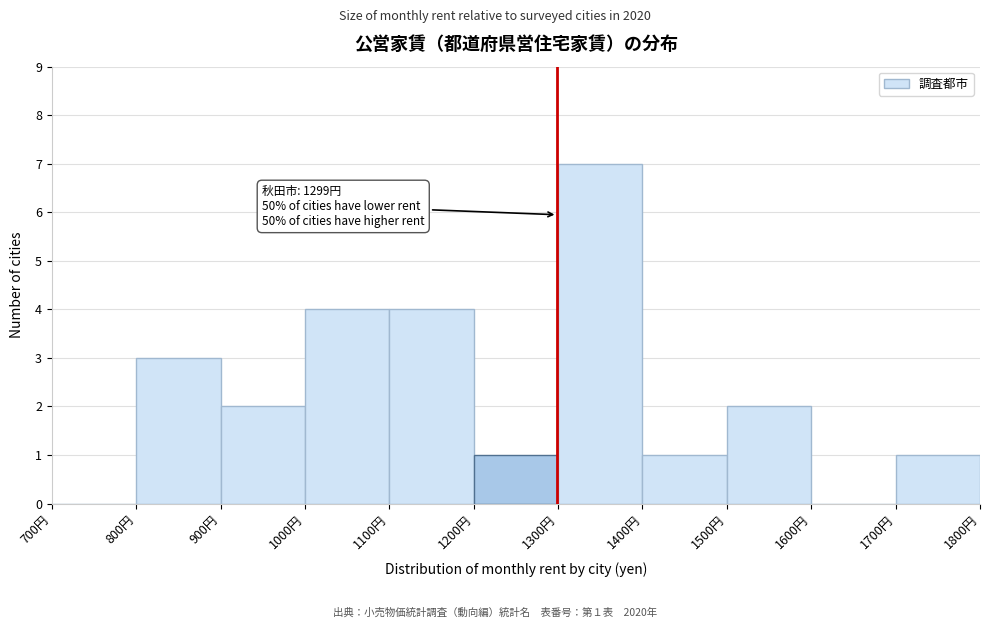

Over which range of the x-axis is the bar tallest?

1300 to 1400